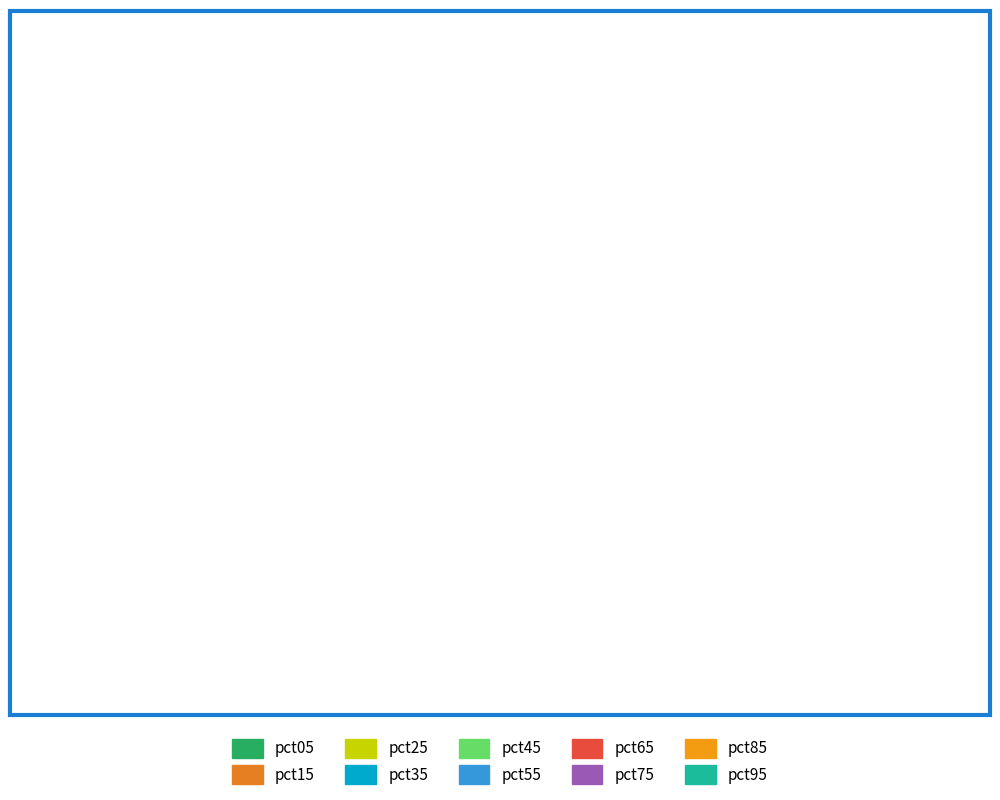

Rank the categories by value from highest to lowest.

pct95, pct85, pct75, pct65, pct55, pct45, pct35, pct25, pct05, pct15